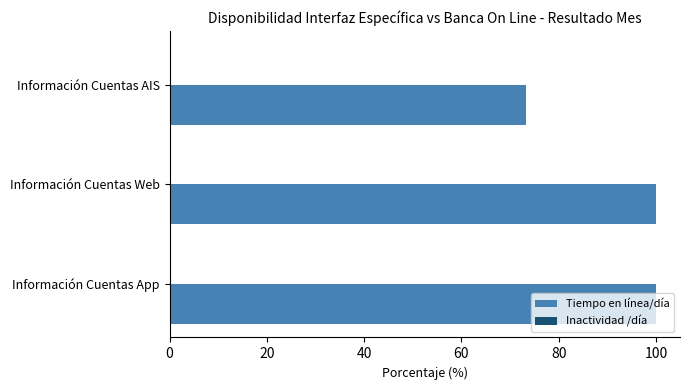

Which series has the largest total across all categories?

Tiempo en línea/día